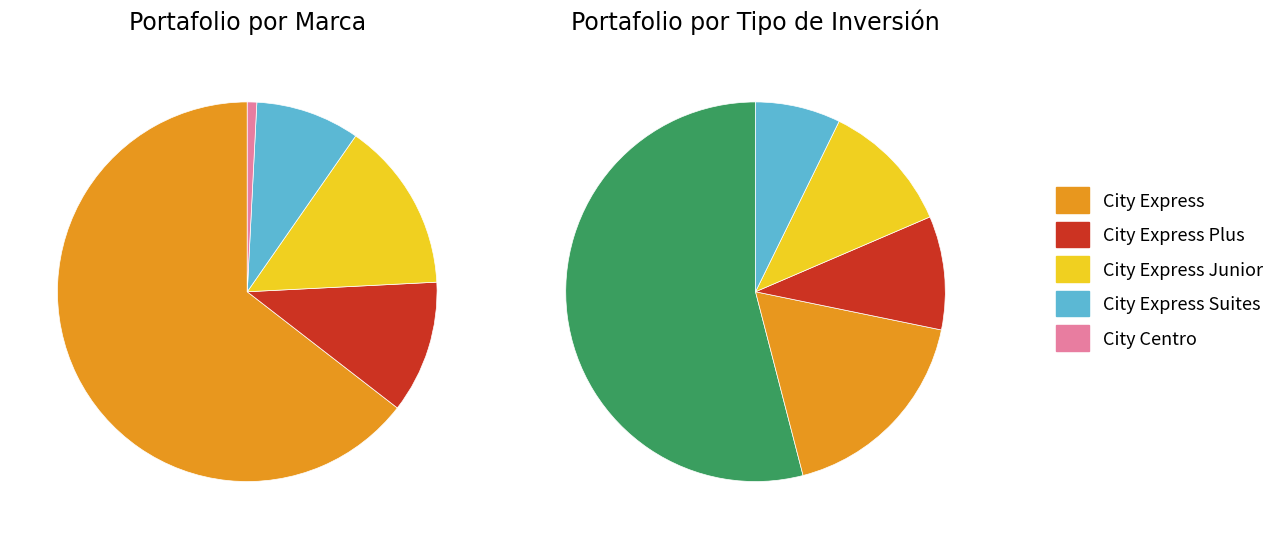

How many segments does this pie chart have?

5